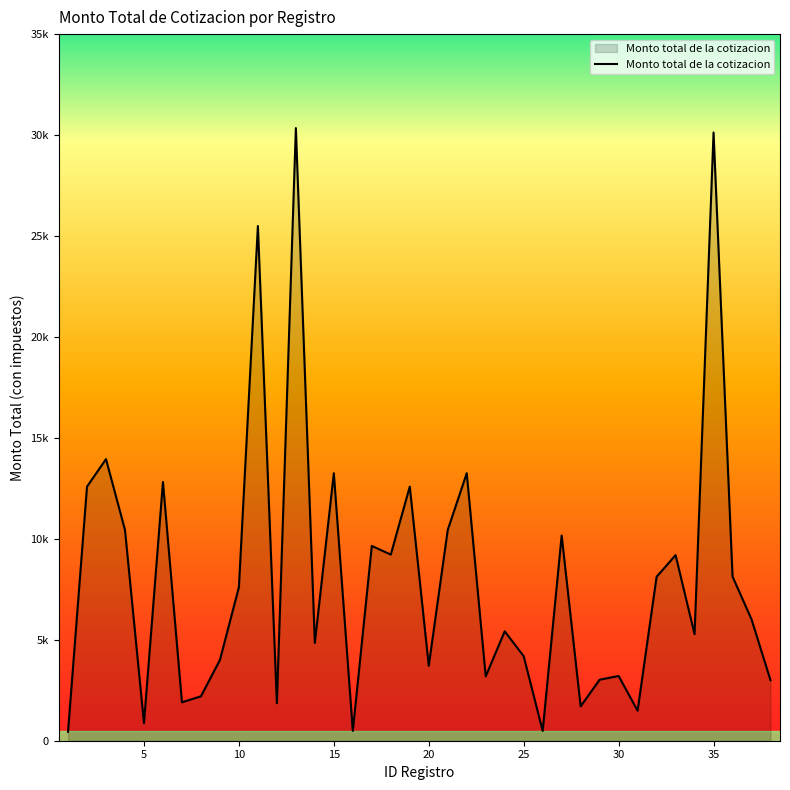

Does the chart display data point markers on the line(s)?

No